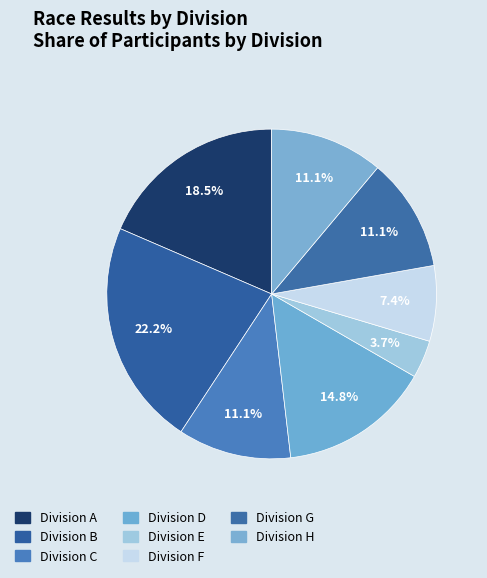

What is the largest slice in the pie chart?

Division B